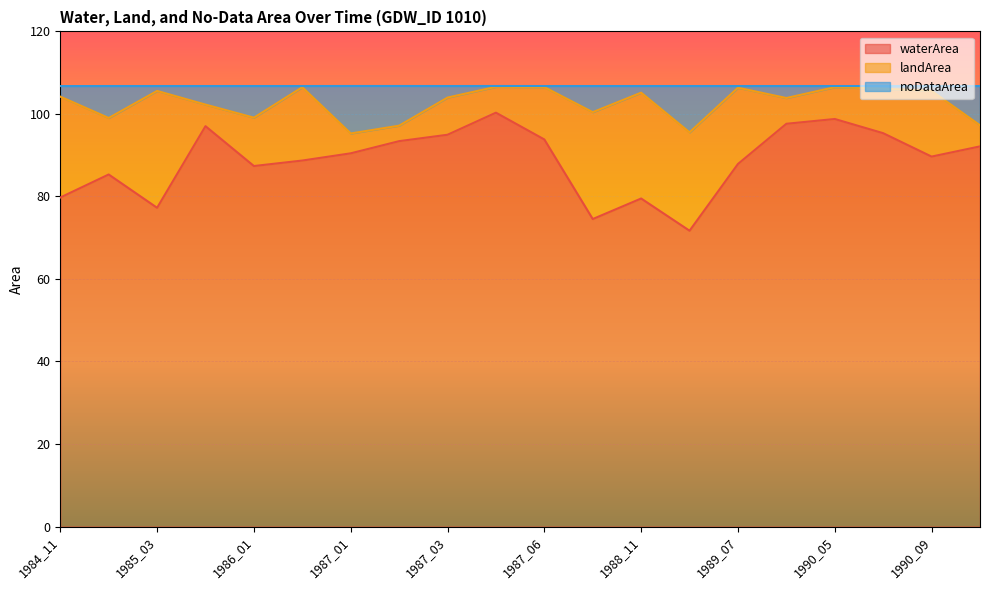

What is the difference between the second highest and second lowest values in the waterArea series?

24.2